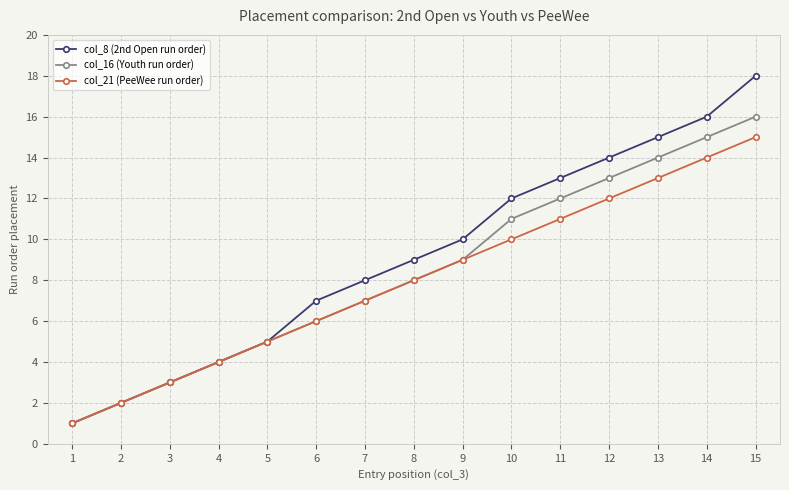

Rank the series by their average value, from highest to lowest.

col_8 (2nd Open run order), col_16 (Youth run order), col_21 (PeeWee run order)